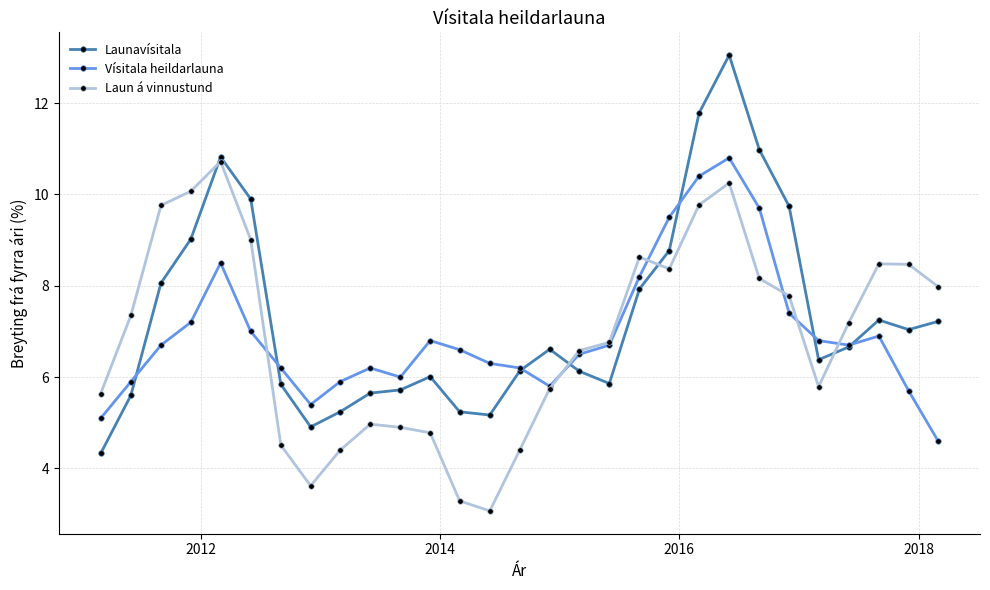

What is the greatest value displayed?

13.1